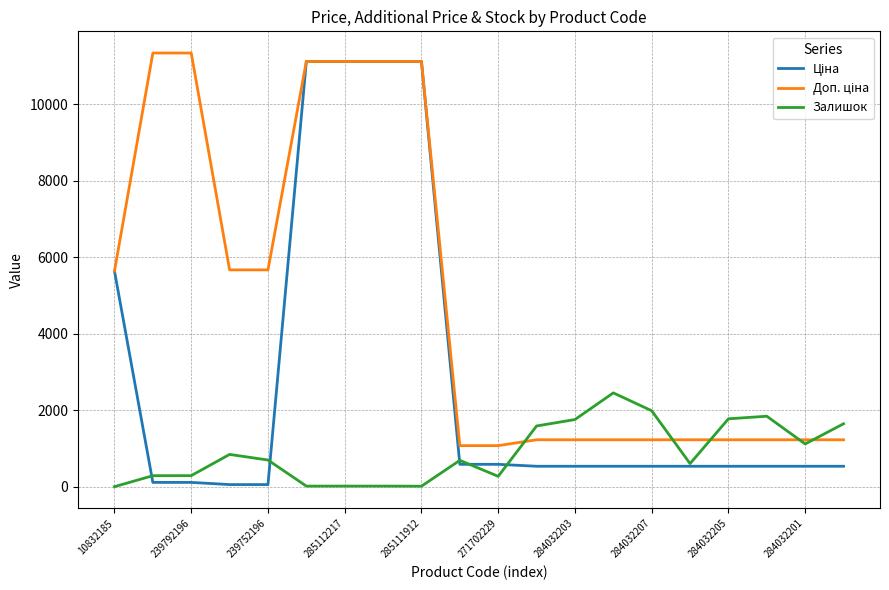

What is the maximum value shown in the chart?

11334.0